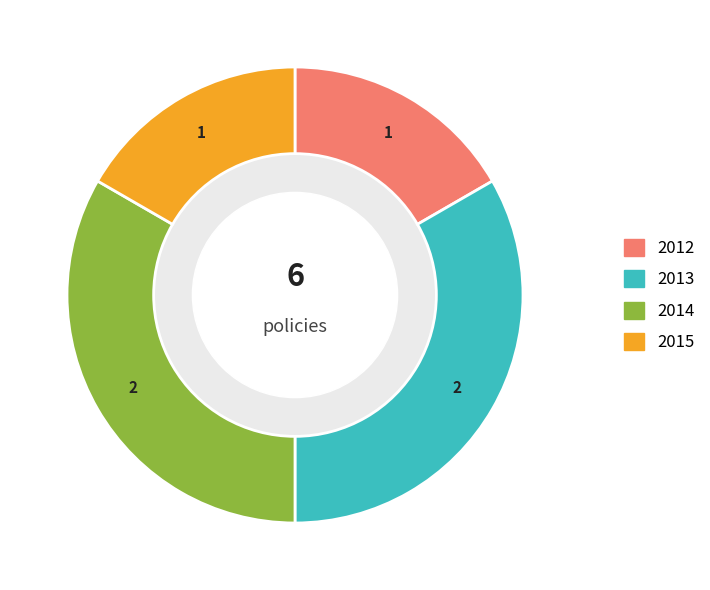

Is there any slice that represents more than half of the pie?

No